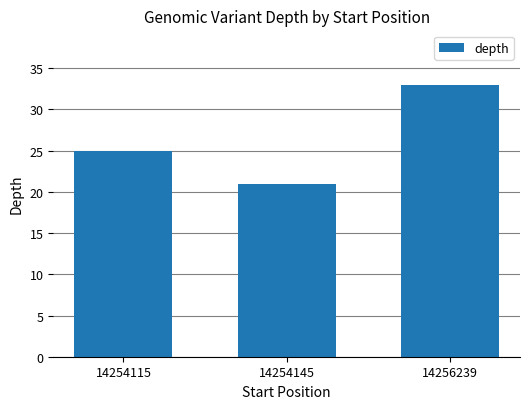

What is the change in value from 14254115 to 14256239?

+8